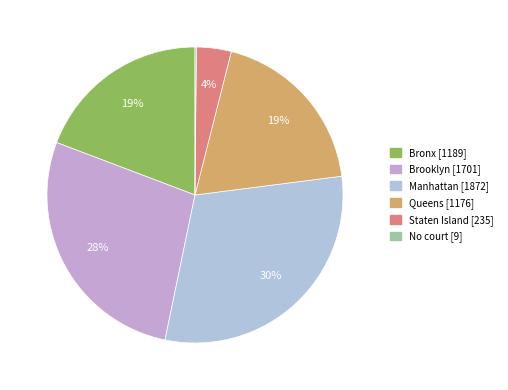

To the nearest percent, what percentage of the pie is Manhattan?

30%